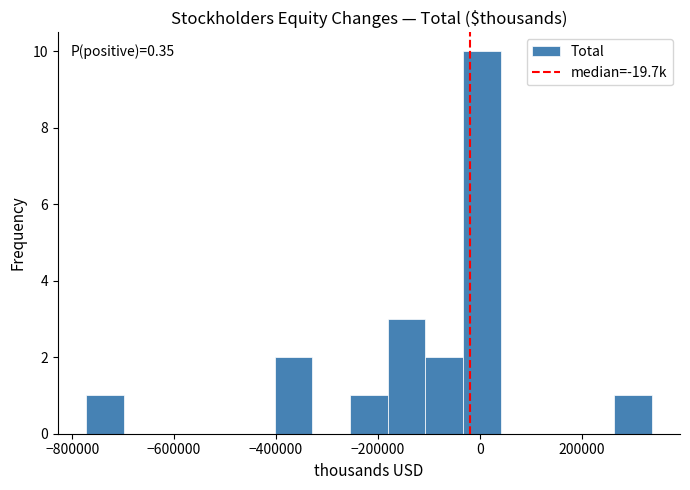

Around what value on the x-axis is the tallest bar? Give the approximate position of its centre, as read against the axis.

0